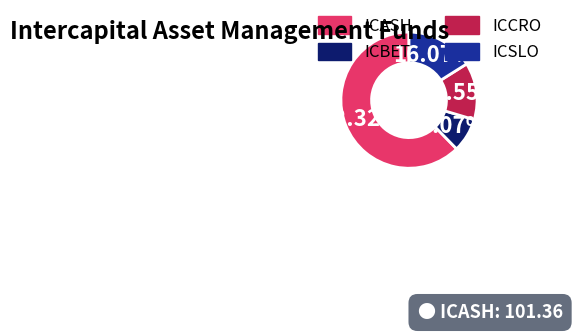

What is the total percentage of ICSLO and ICBET?

24.1%